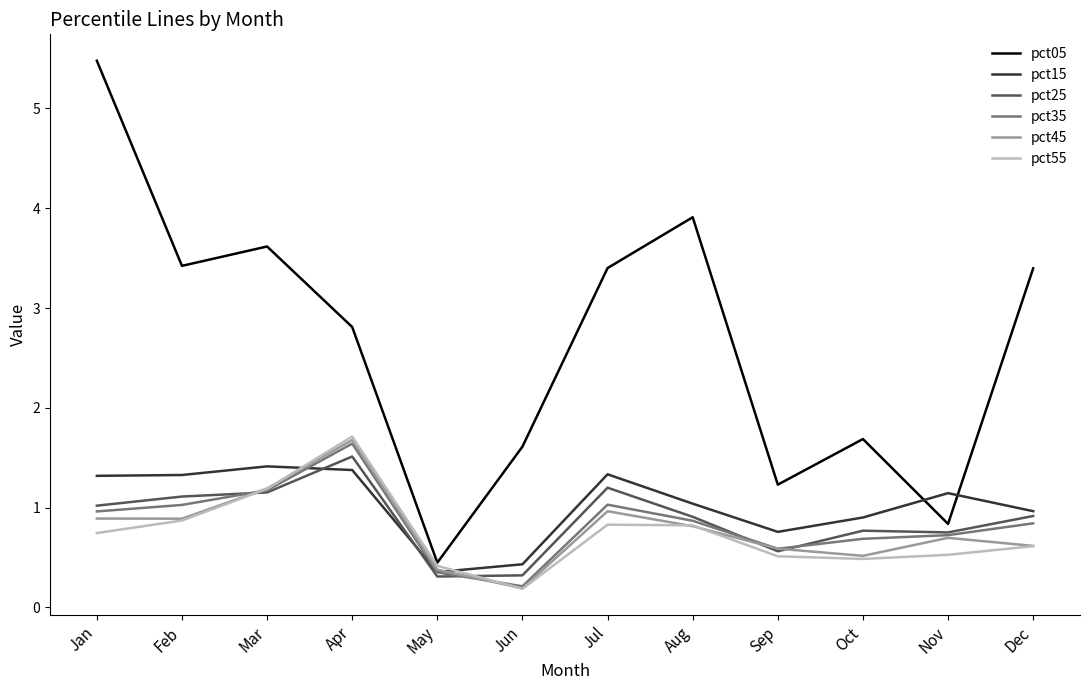

Which series has the widest spread of values?

pct05